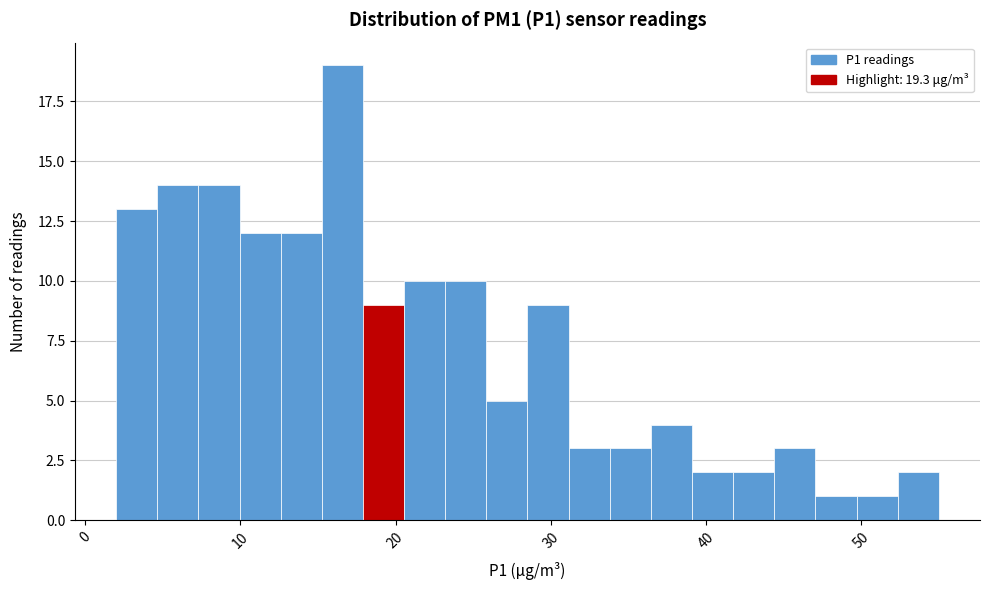

Read against the x-axis, roughly where is the centre of the tallest bar?

17